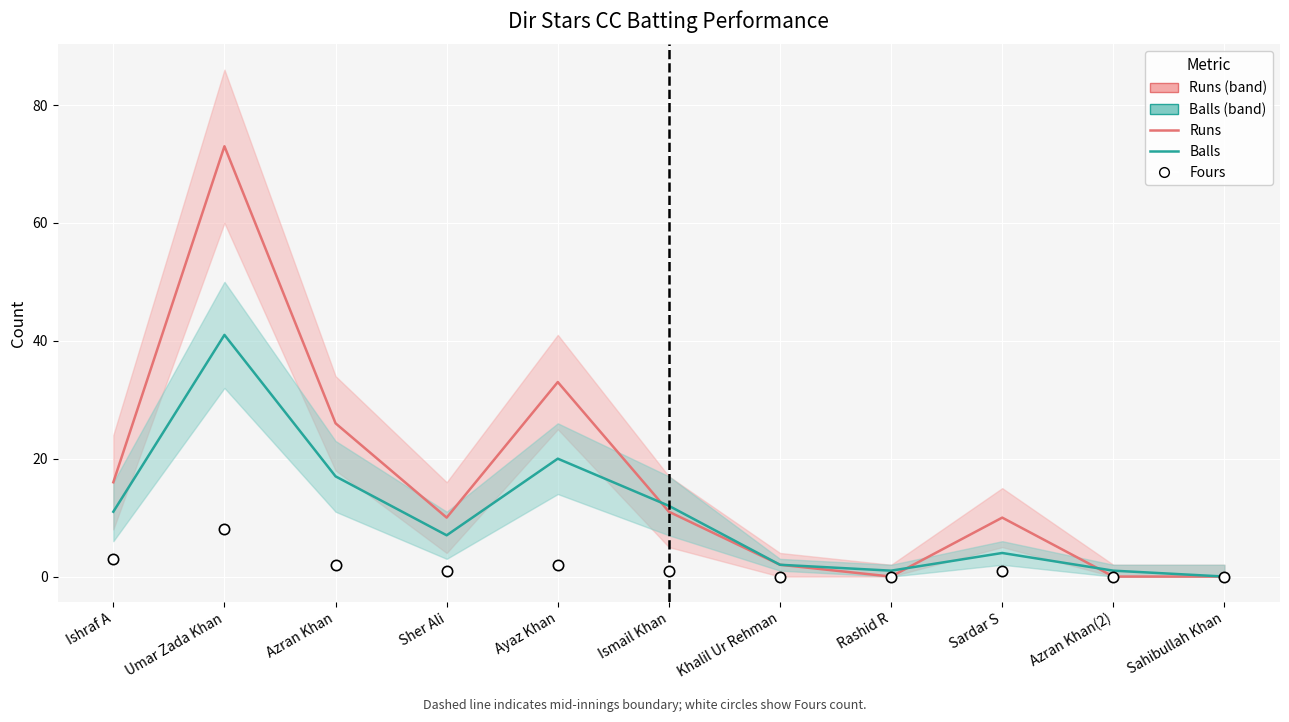

At how many categories does at least one series exceed 68?

1